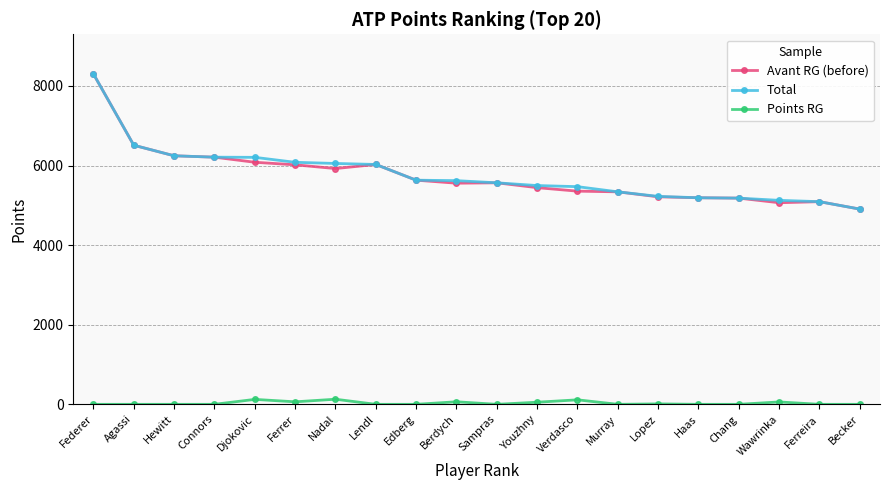

What is the highest value of the Total series?

8303